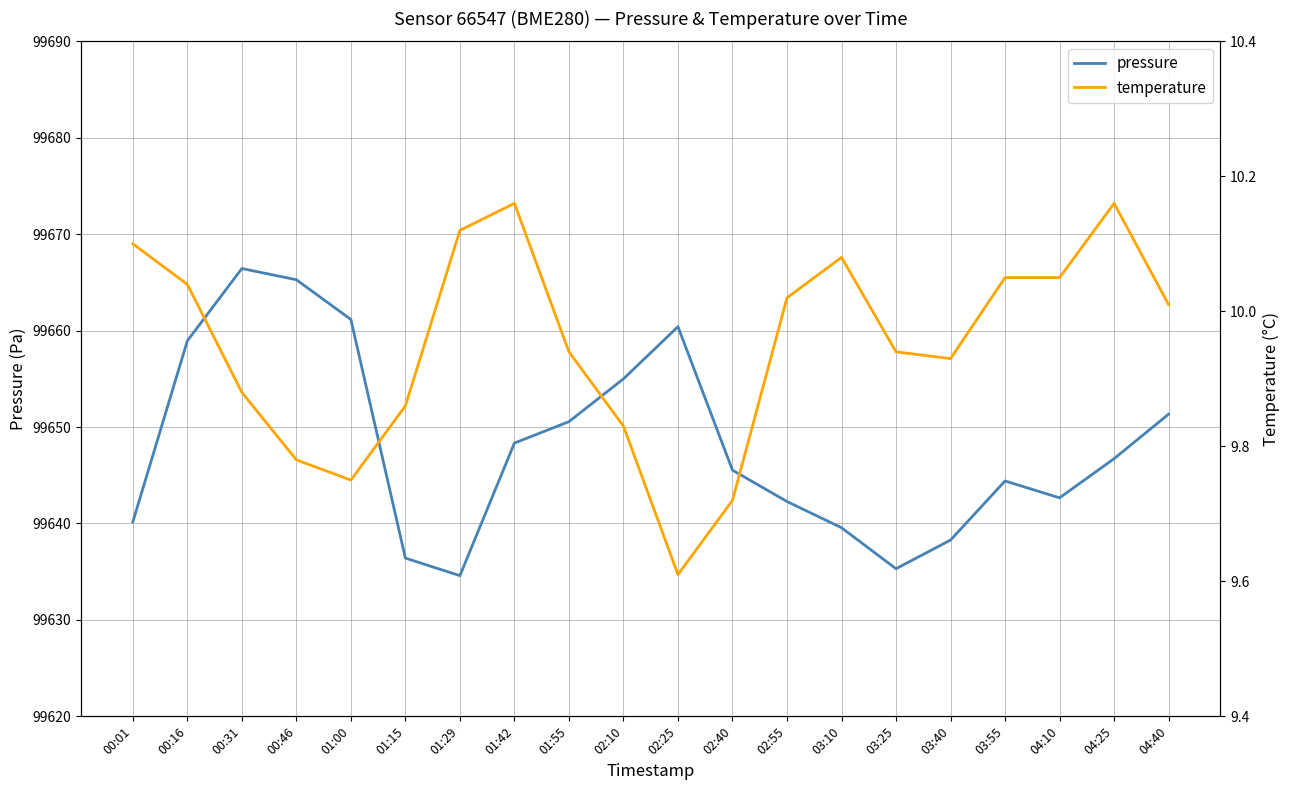

Which series has the widest spread of values?

pressure